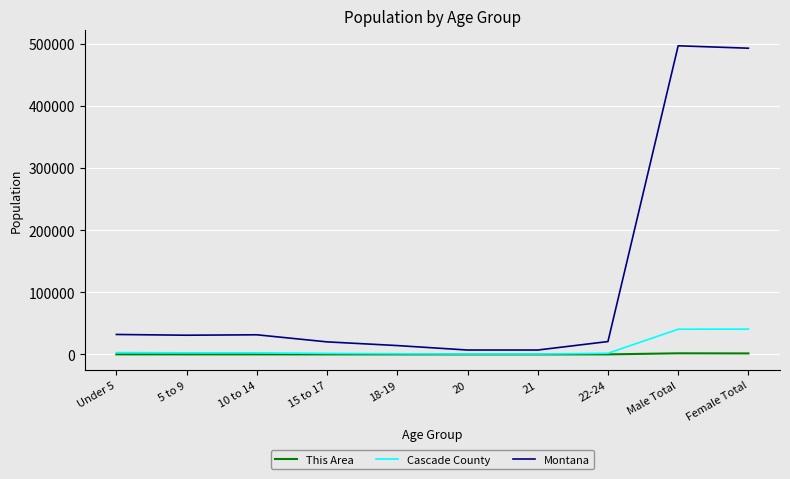

The value of This Area at 18-19 is 44. True or false?

True